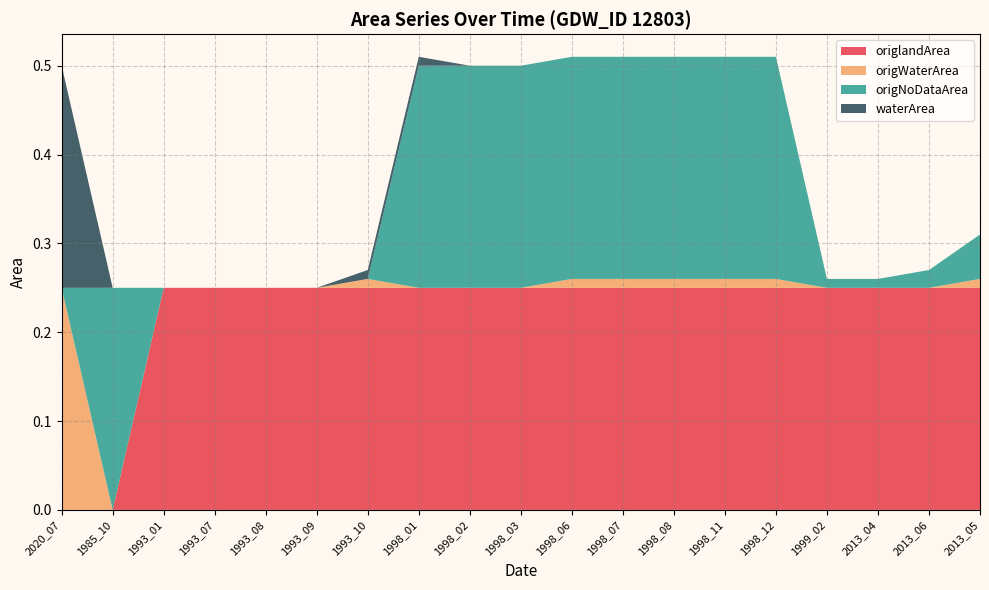

Reading left to right, transcribe all the data shown in this chart.

origlandArea: 2020_07=0.0	1985_10=0.0	1993_01=0.2	1993_07=0.2	1993_08=0.2	1993_09=0.2	1993_10=0.2	1998_01=0.2	1998_02=0.2	1998_03=0.2	1998_06=0.2	1998_07=0.2	1998_08=0.2	1998_11=0.2	1998_12=0.2	1999_02=0.2	2013_04=0.2	2013_06=0.2	2013_05=0.2
origWaterArea: 2020_07=0.2	1985_10=0.0	1993_01=0.0	1993_07=0.0	1993_08=0.0	1993_09=0.0	1993_10=0.0	1998_01=0.0	1998_02=0.0	1998_03=0.0	1998_06=0.0	1998_07=0.0	1998_08=0.0	1998_11=0.0	1998_12=0.0	1999_02=0.0	2013_04=0.0	2013_06=0.0	2013_05=0.0
origNoDataArea: 2020_07=0.0	1985_10=0.2	1993_01=0.0	1993_07=0.0	1993_08=0.0	1993_09=0.0	1993_10=0.0	1998_01=0.2	1998_02=0.2	1998_03=0.2	1998_06=0.2	1998_07=0.2	1998_08=0.2	1998_11=0.2	1998_12=0.2	1999_02=0.0	2013_04=0.0	2013_06=0.0	2013_05=0.1
waterArea: 2020_07=0.2	1985_10=0.0	1993_01=0.0	1993_07=0.0	1993_08=0.0	1993_09=0.0	1993_10=0.0	1998_01=0.0	1998_02=0.0	1998_03=0.0	1998_06=0.0	1998_07=0.0	1998_08=0.0	1998_11=0.0	1998_12=0.0	1999_02=0.0	2013_04=0.0	2013_06=0.0	2013_05=0.0